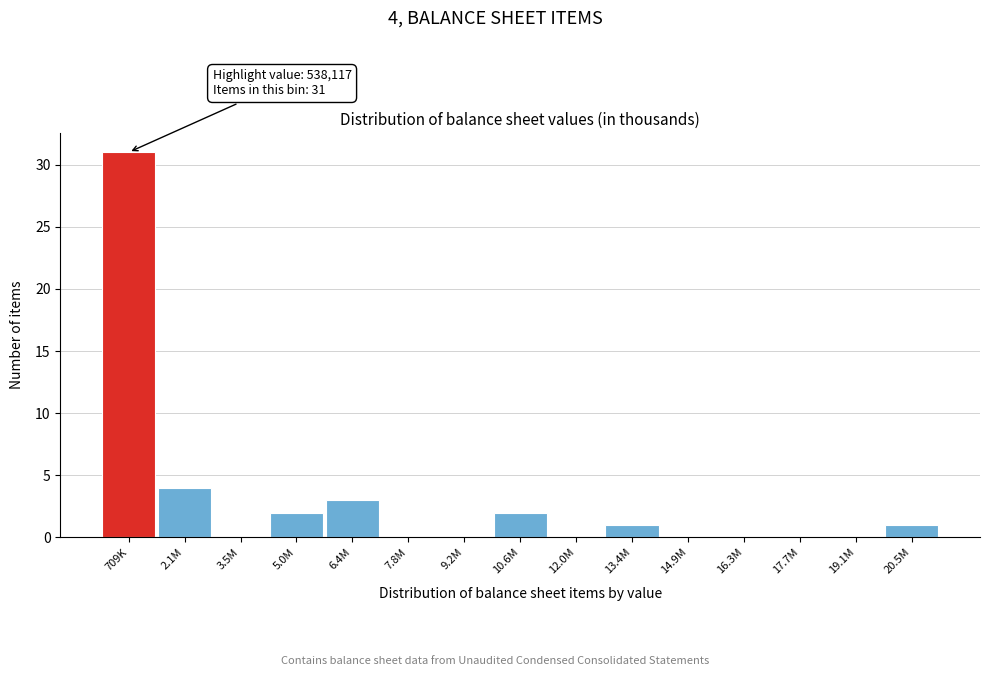

Reading left to right, what are all the values shown in this chart?

709K=31	2.1M=4	3.5M=0	5.0M=2	6.4M=3	7.8M=0	9.2M=0	10.6M=2	12.0M=0	13.4M=1	14.9M=0	16.3M=0	17.7M=0	19.1M=0	20.5M=1